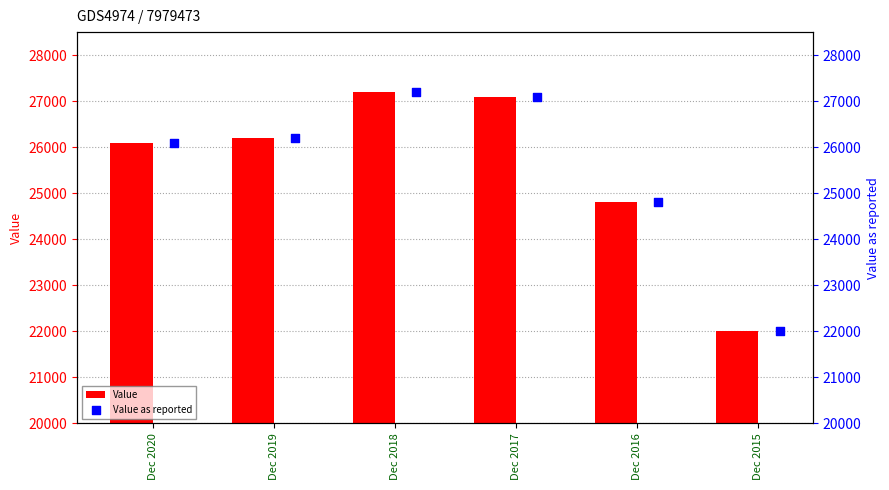

Which series reaches the maximum Y coordinate?

Value